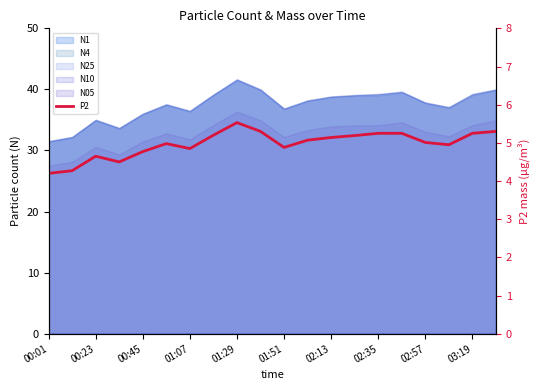

How many data points are above 5?

11